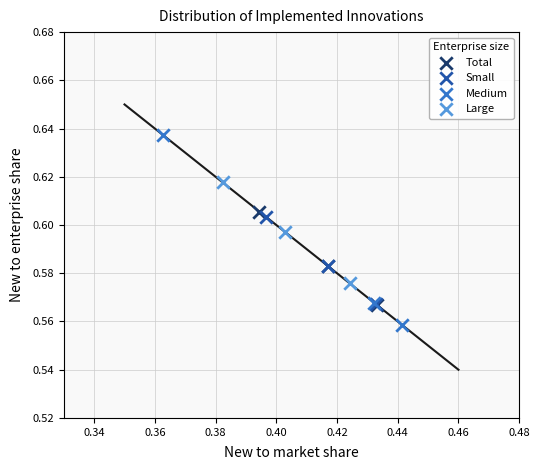

Which series reaches the maximum Y coordinate?

Medium